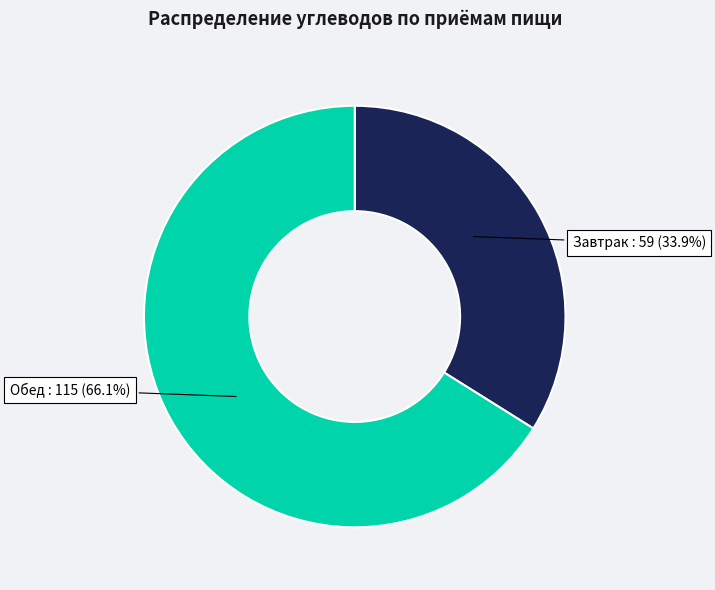

To the nearest percent, what is the combined percentage of Обед and Завтрак?

100%